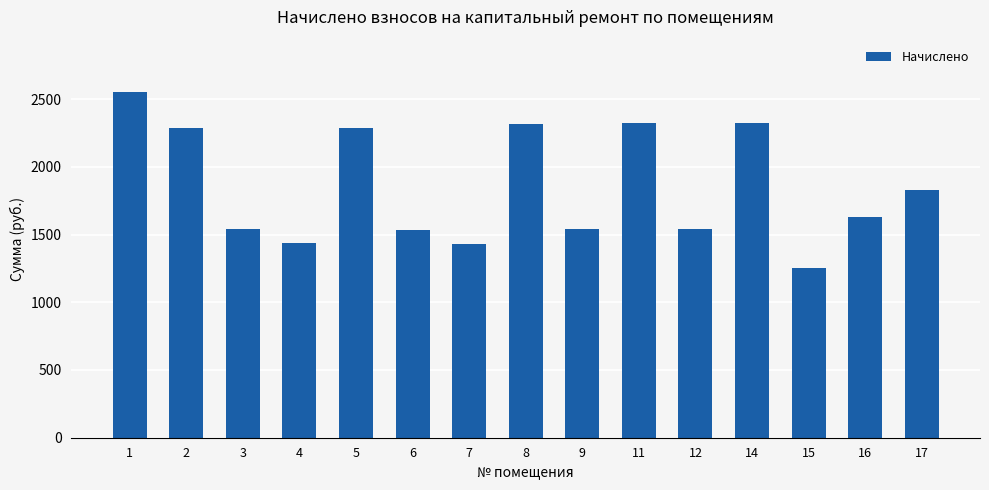

What is the sum of all values?

27822.1